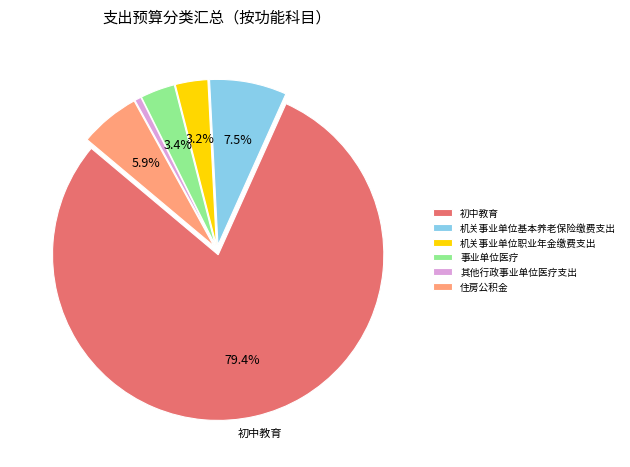

Do 机关事业单位职业年金缴费支出 and 机关事业单位基本养老保险缴费支出 together represent more than half of the pie?

No